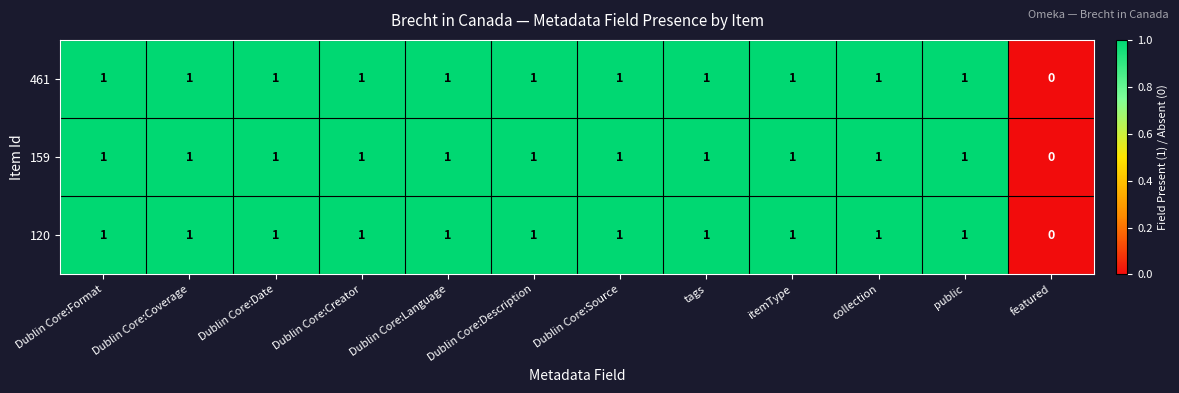

What is the total value across all series at itemType?

3